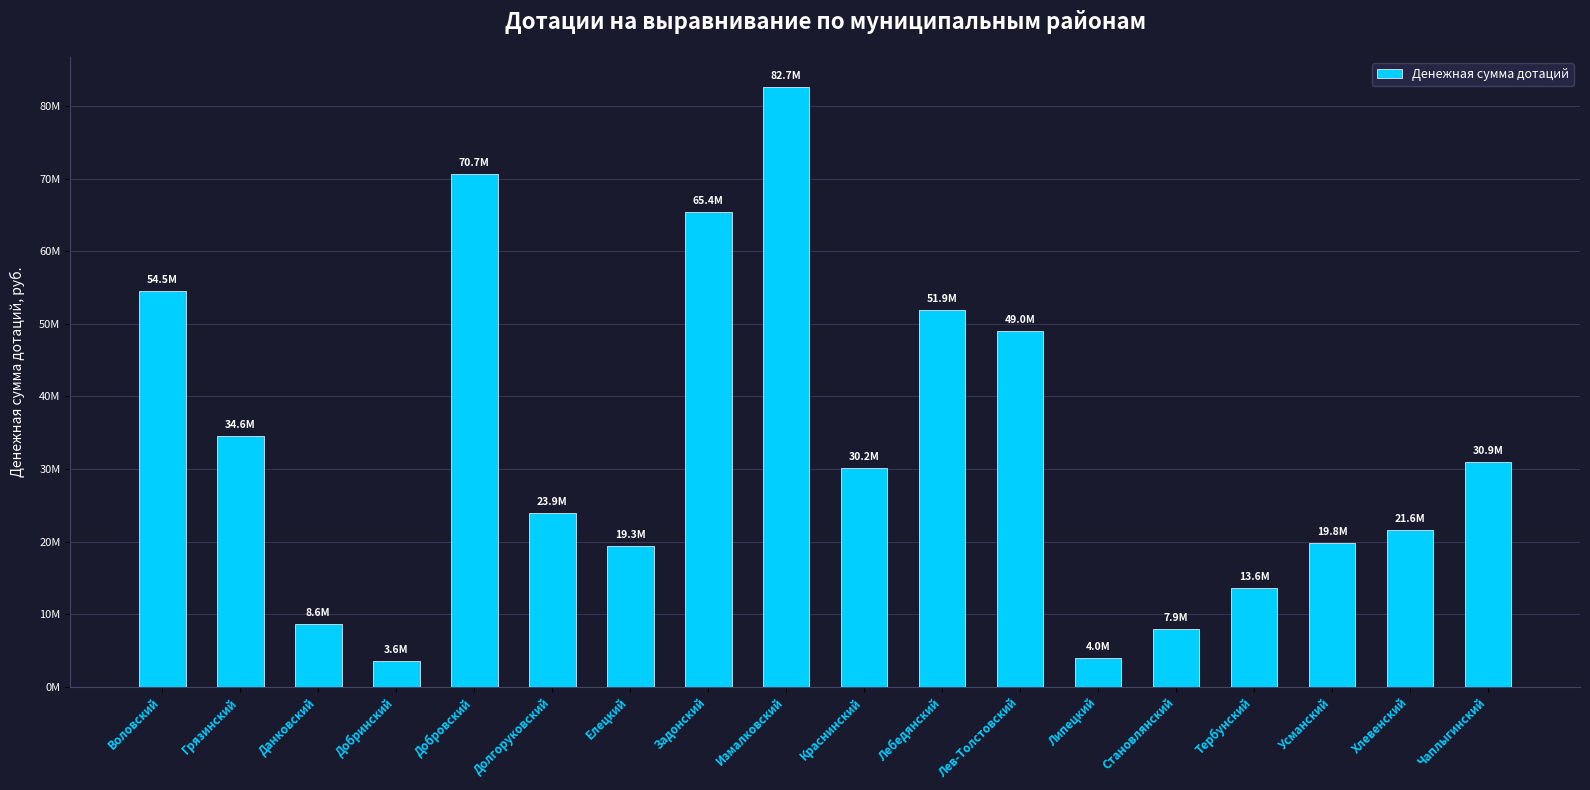

Are the bars horizontal?

No